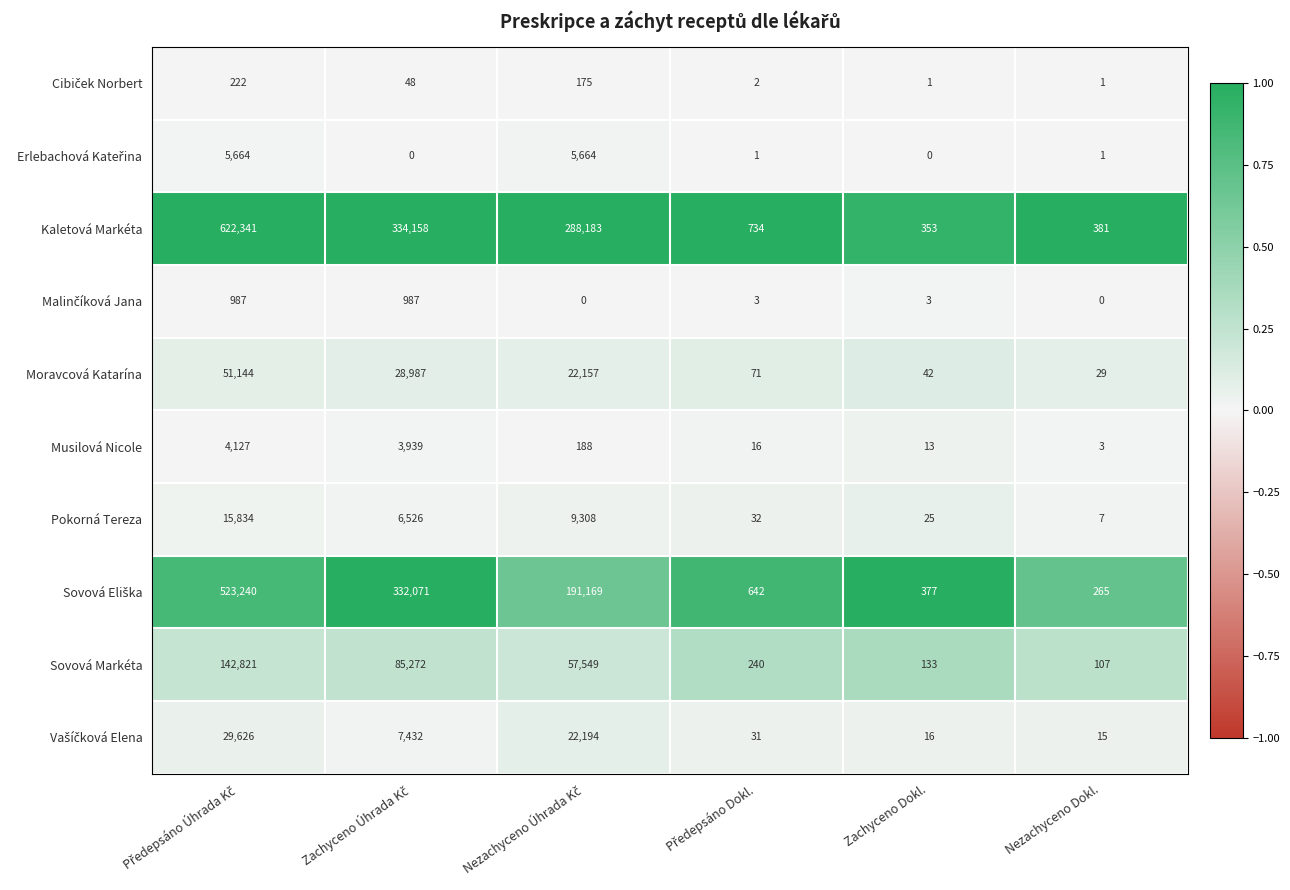

Which series has the largest range (max minus min)?

Kaletová Markéta